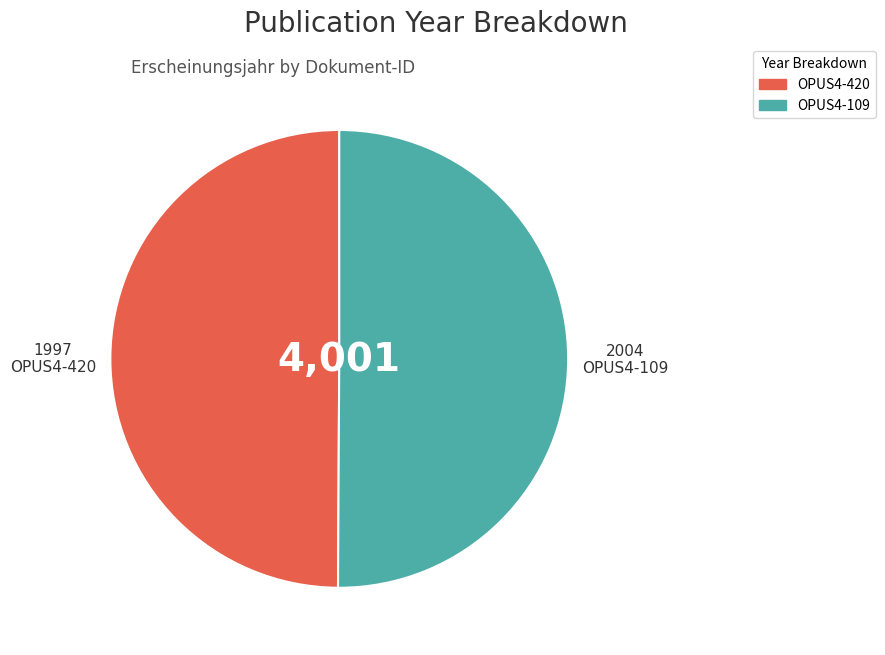

Is it true that OPUS4-420 is 60% of the pie?

False